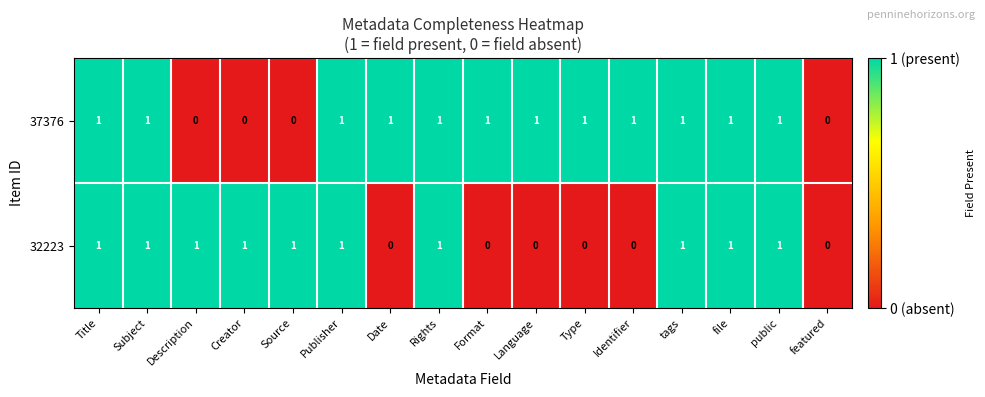

Count the 37376 values in the range 1 to 2.

12